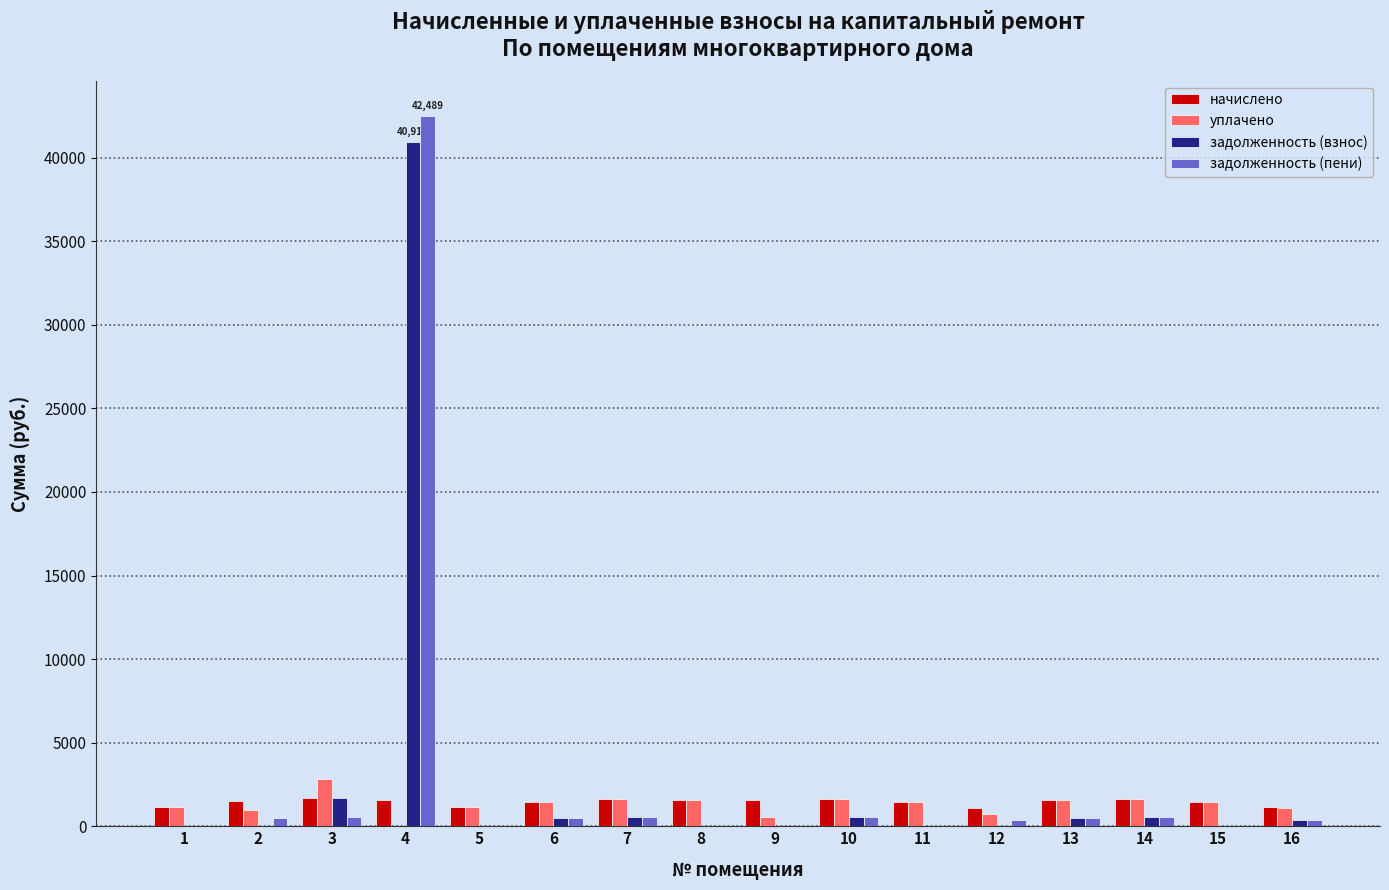

The value of задолженность (пени) at 5 is 29048.6. True or false?

False